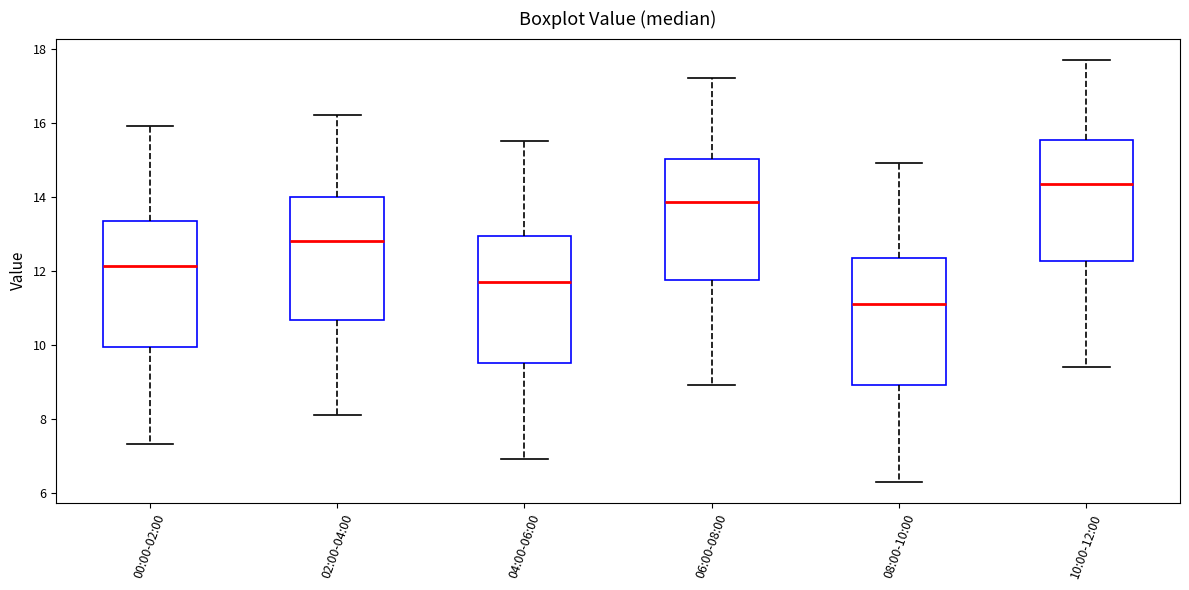

Reading left to right, transcribe this box plot: for each box, give where its median line is, the range the box spans, and where its two whiskers end, as read against the y-axis. The values are not printed on the chart, so give them approximately, as read against the axis.

00:00-02:00: median 12.2, box 10.0 to 13.4, whiskers 7.4 to 16.0
02:00-04:00: median 12.8, box 10.6 to 14.0, whiskers 8.2 to 16.2
04:00-06:00: median 11.8, box 9.6 to 13.0, whiskers 7.0 to 15.6
06:00-08:00: median 13.8, box 11.8 to 15.0, whiskers 9.0 to 17.2
08:00-10:00: median 11.2, box 9.0 to 12.4, whiskers 6.4 to 15.0
10:00-12:00: median 14.4, box 12.2 to 15.6, whiskers 9.4 to 17.8